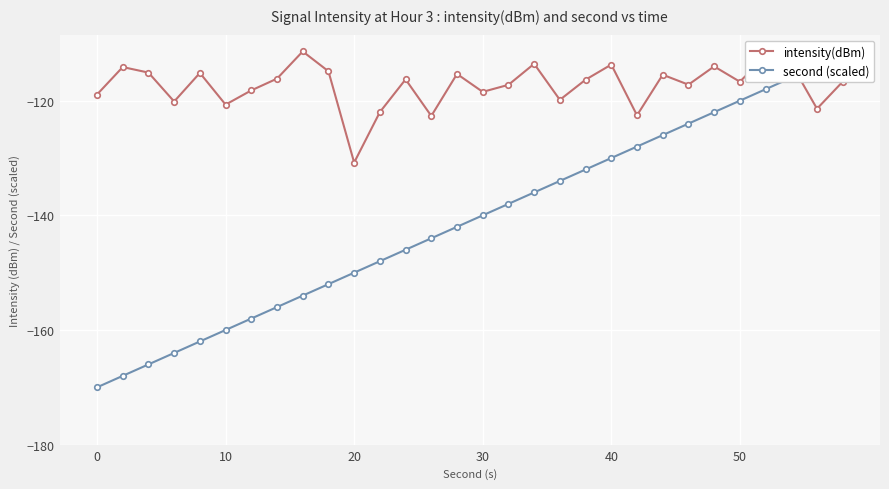

Read the intensity(dBm) value at 21.

-122.6